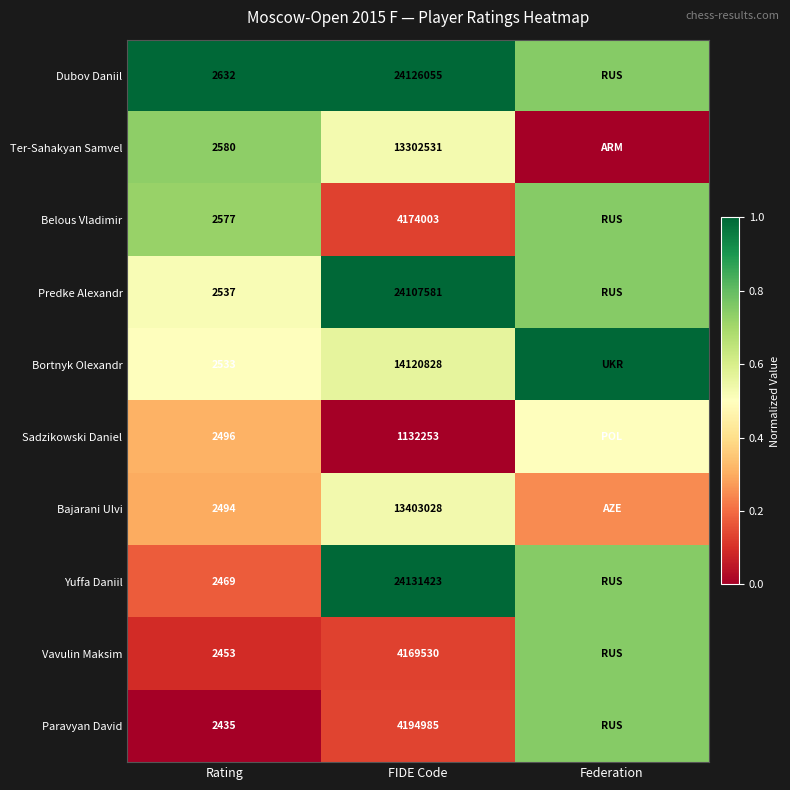

At Rating, list the series in order from smallest to largest.

Paravyan David, Vavulin Maksim, Yuffa Daniil, Bajarani Ulvi, Sadzikowski Daniel, Bortnyk Olexandr, Predke Alexandr, Belous Vladimir, Ter-Sahakyan Samvel, Dubov Daniil